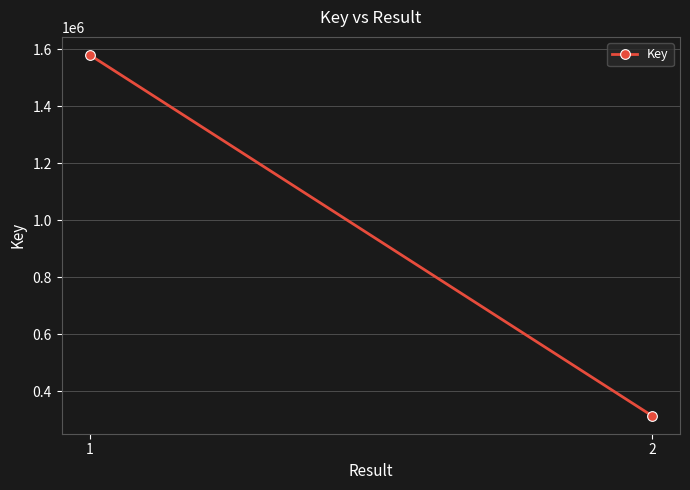

Which category has the highest value across all series?

1